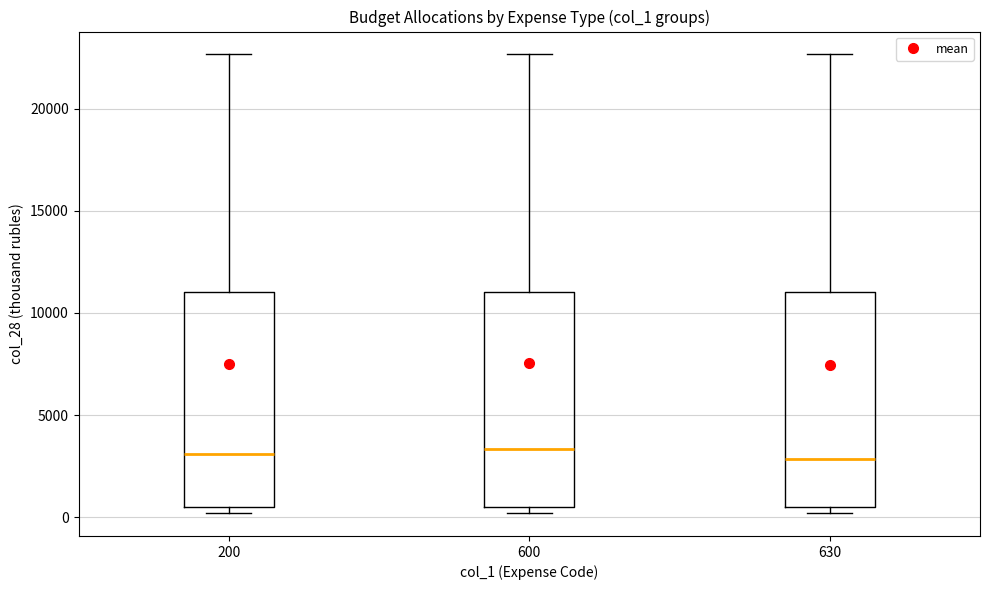

Reading left to right, read every box against the y-axis: the position of its median line, the range the box covers, and the ends of its whiskers. The values are not printed on the chart, so give them approximately, as read against the axis.

200: median 3000, box 500 to 11000, whiskers 0 to 22500
600: median 3500, box 500 to 11000, whiskers 0 to 22500
630: median 3000, box 500 to 11000, whiskers 0 to 22500